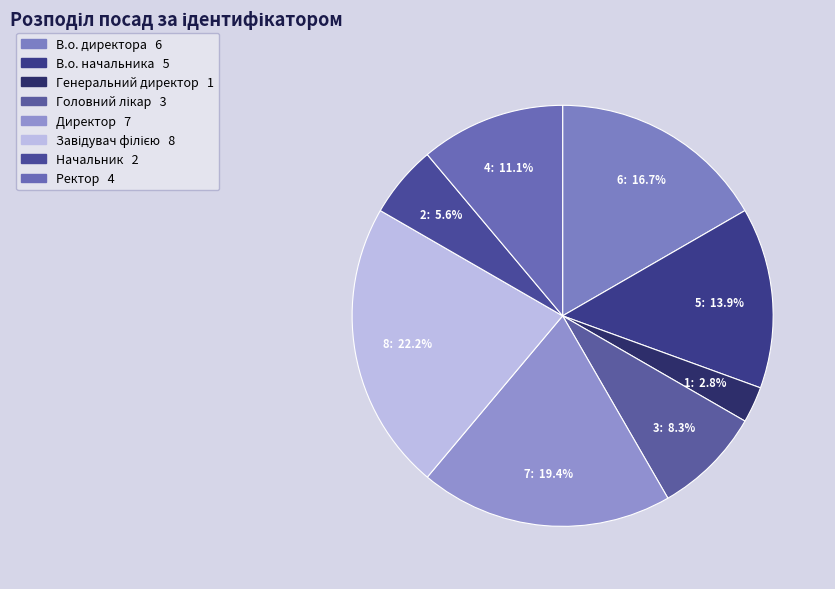

What is the ratio of the value at Директор to the value at Завідувач філією?

0.9